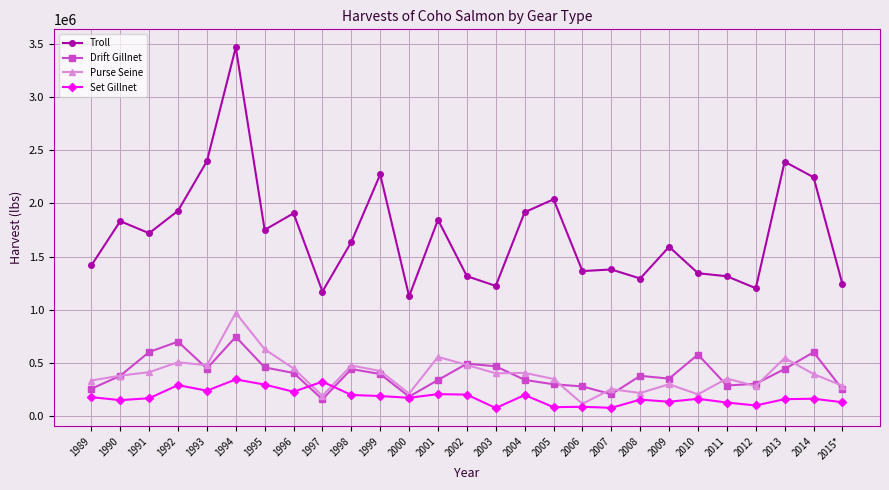

The Drift Gillnet series shows 338083 at 2001. True or false?

True